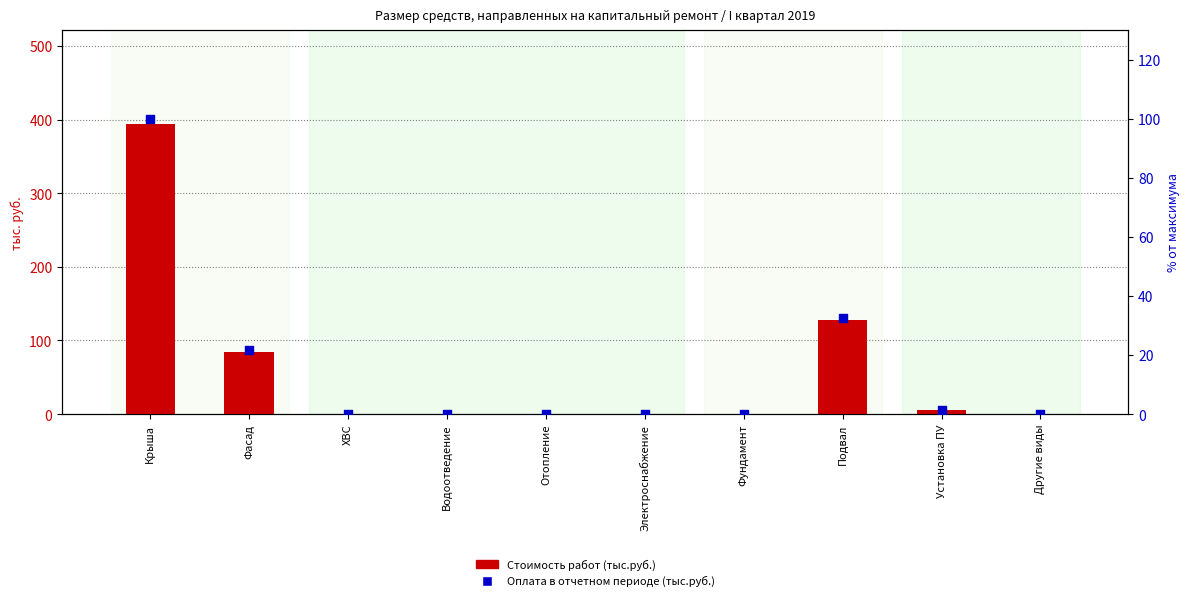

Which series contains the lowest Y value?

Стоимость работ (тыс.руб.)